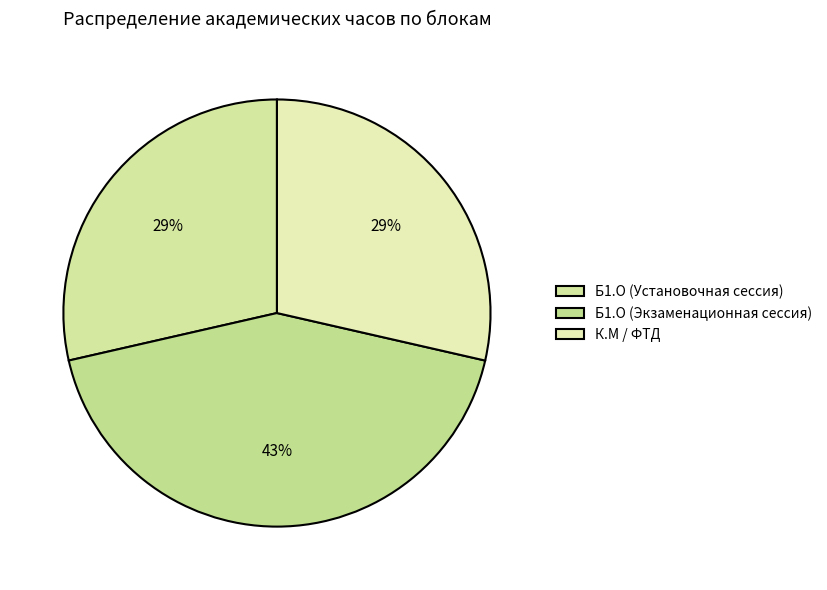

Is there any slice that represents more than half of the pie?

No